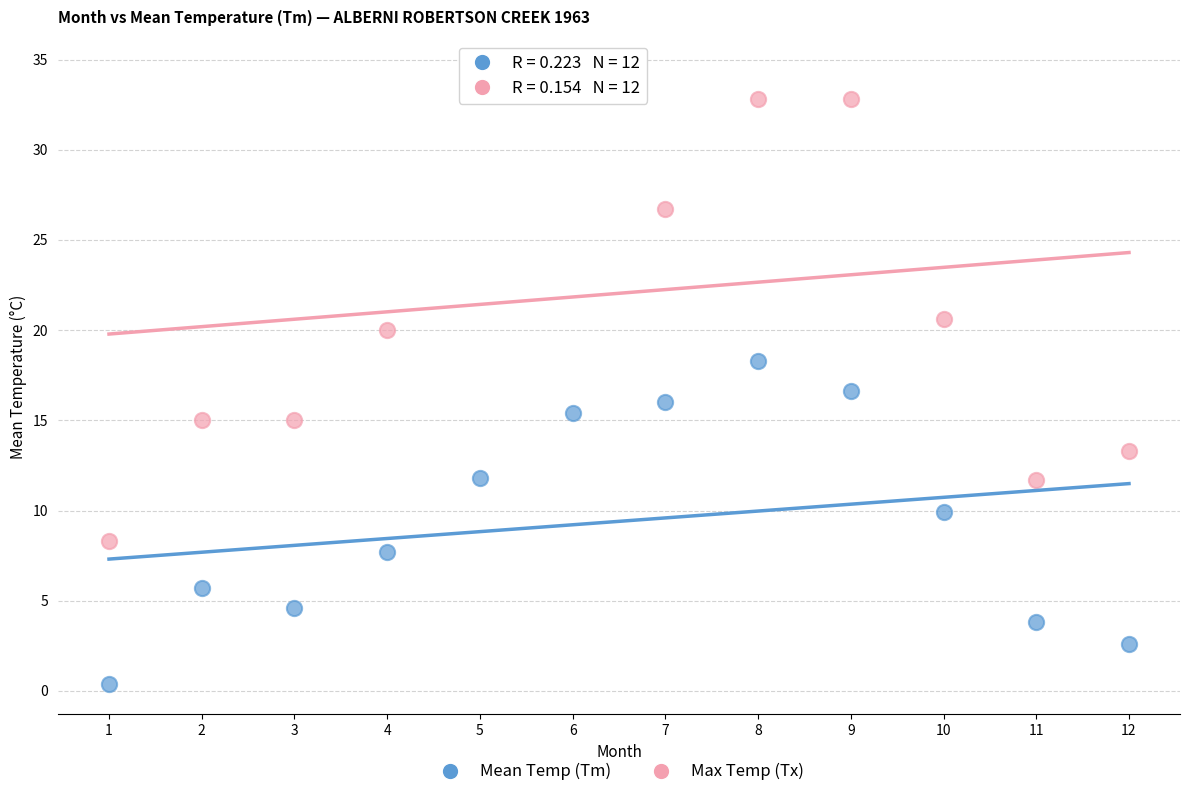

Across all series, what Y value is closest to 17?

16.6